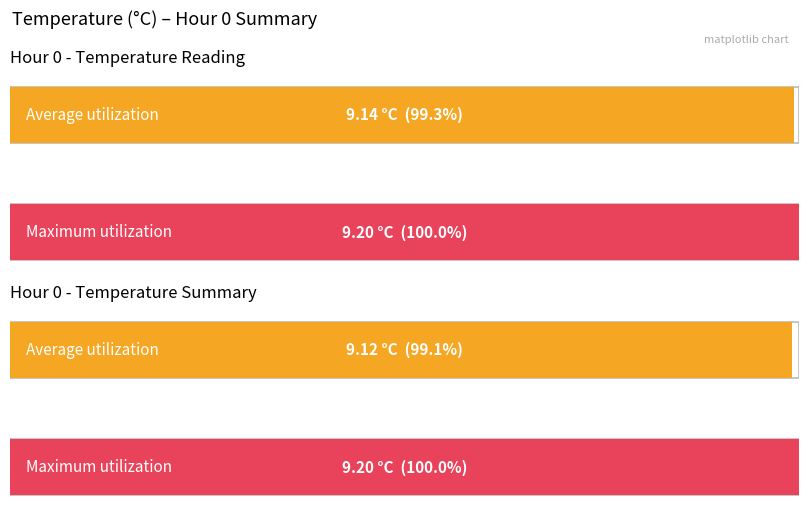

What value does the Average utilization series have at 5?

9.1